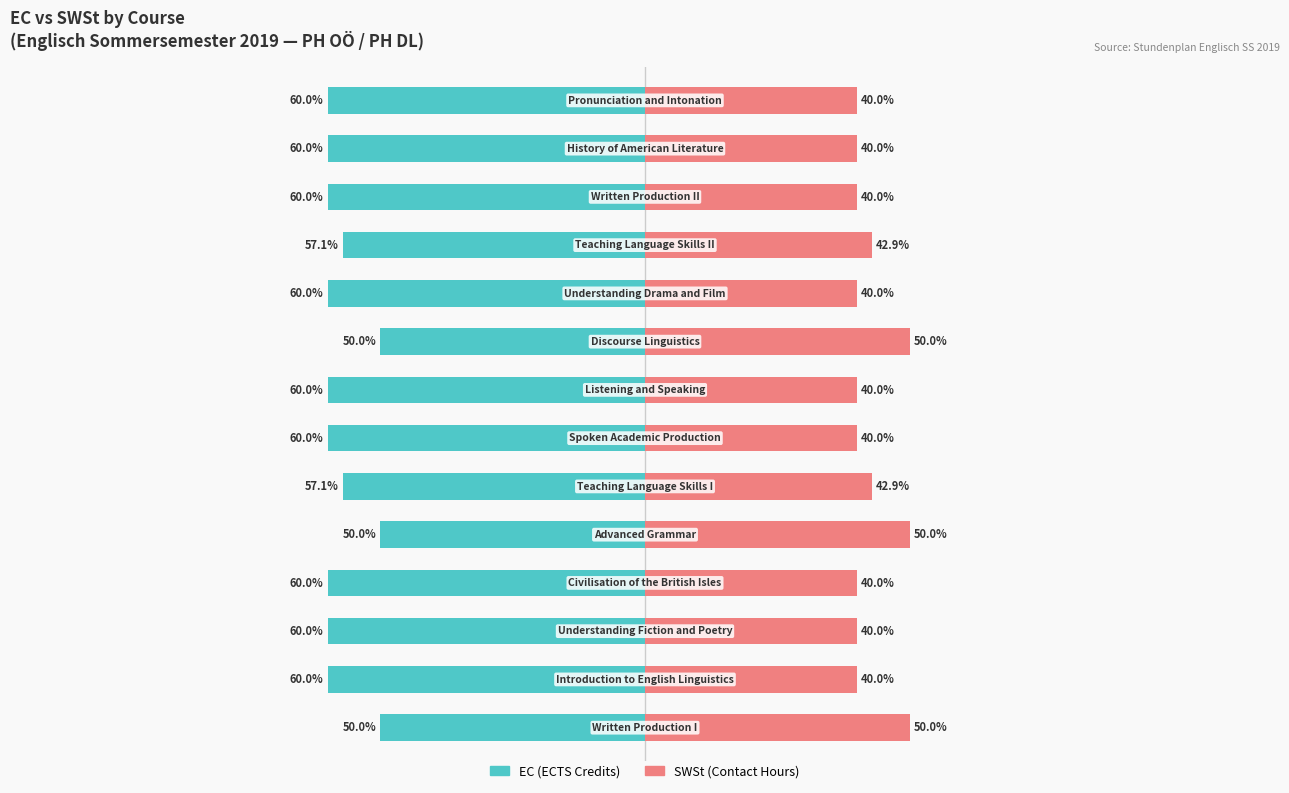

What is the value of the EC (ECTS Credits) bar at the 13th from the left?

-60.0